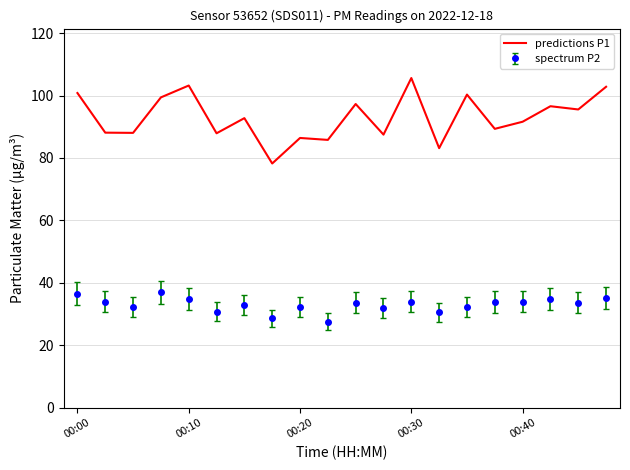

Which series has the widest spread of values?

predictions P1